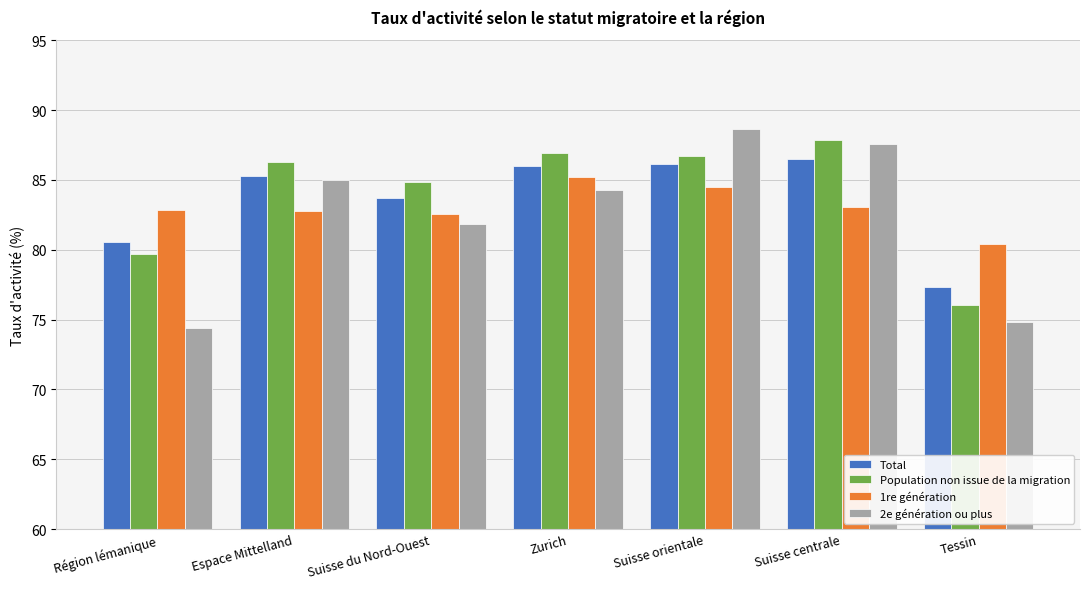

What are all the series names shown in the legend?

Total, Population non issue de la migration, 1re génération, 2e génération ou plus